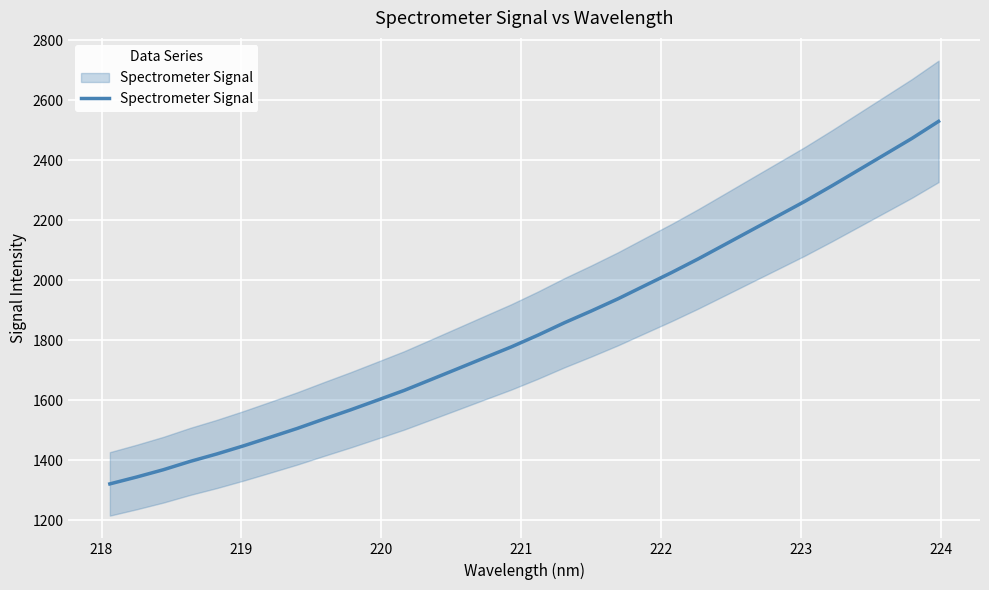

What is the difference between the maximum and minimum values?

1208.4